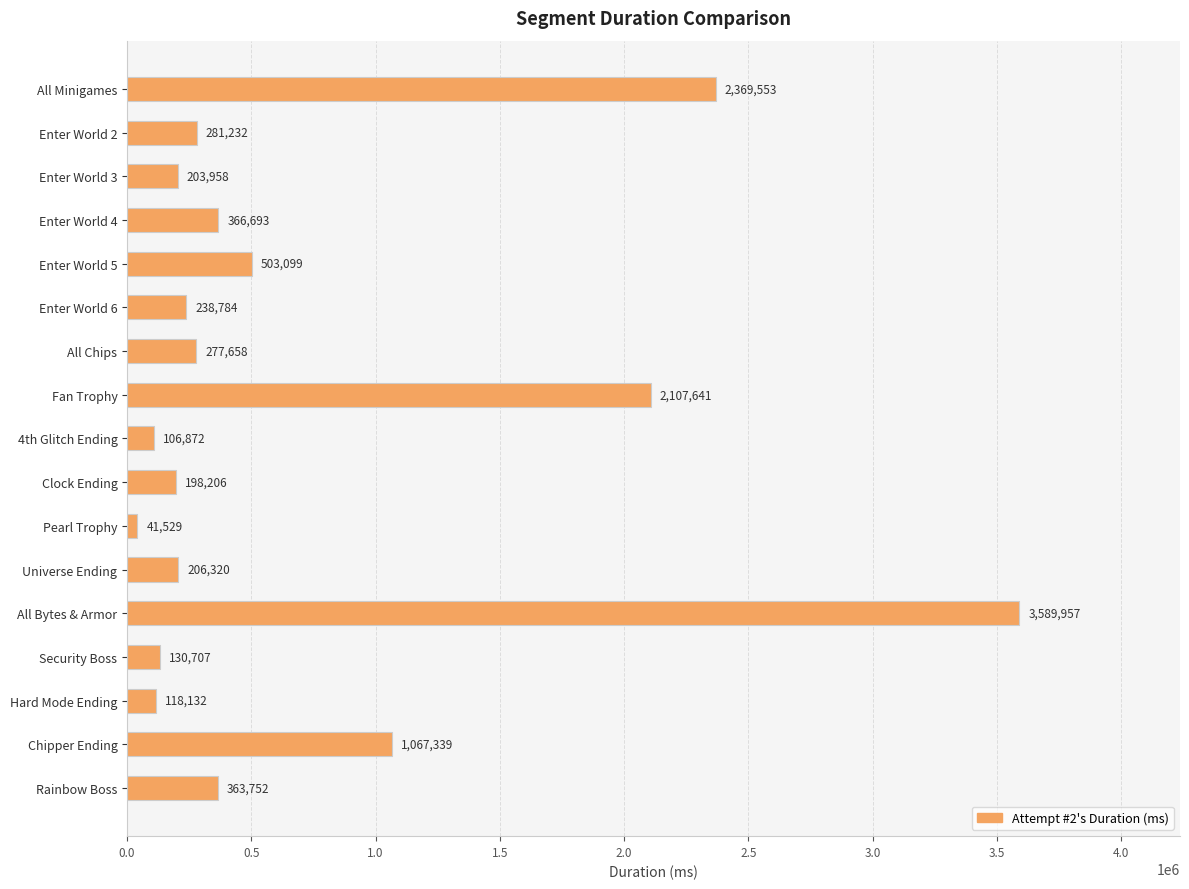

Is it true that the value at Enter World 5 is 802107?

False